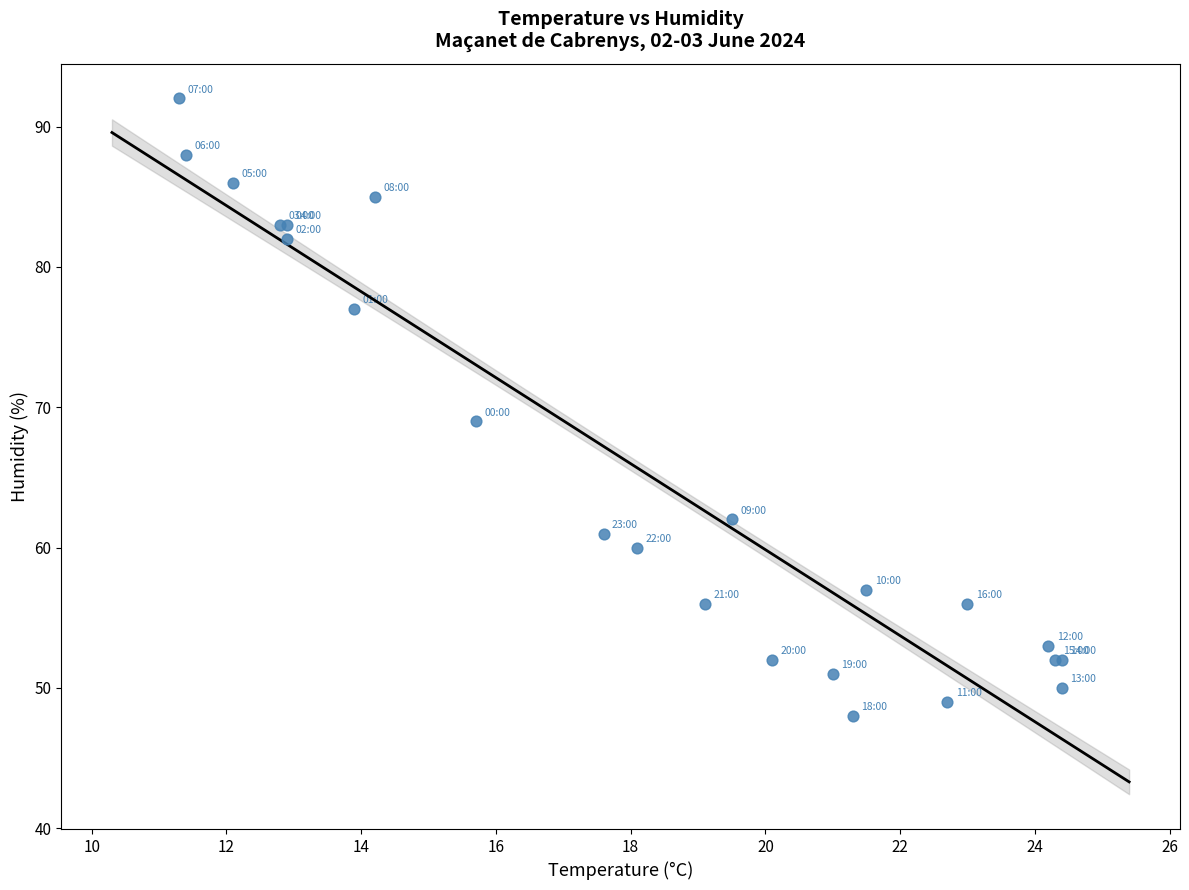

What Y value in the scatter plot is closest to 70?

69